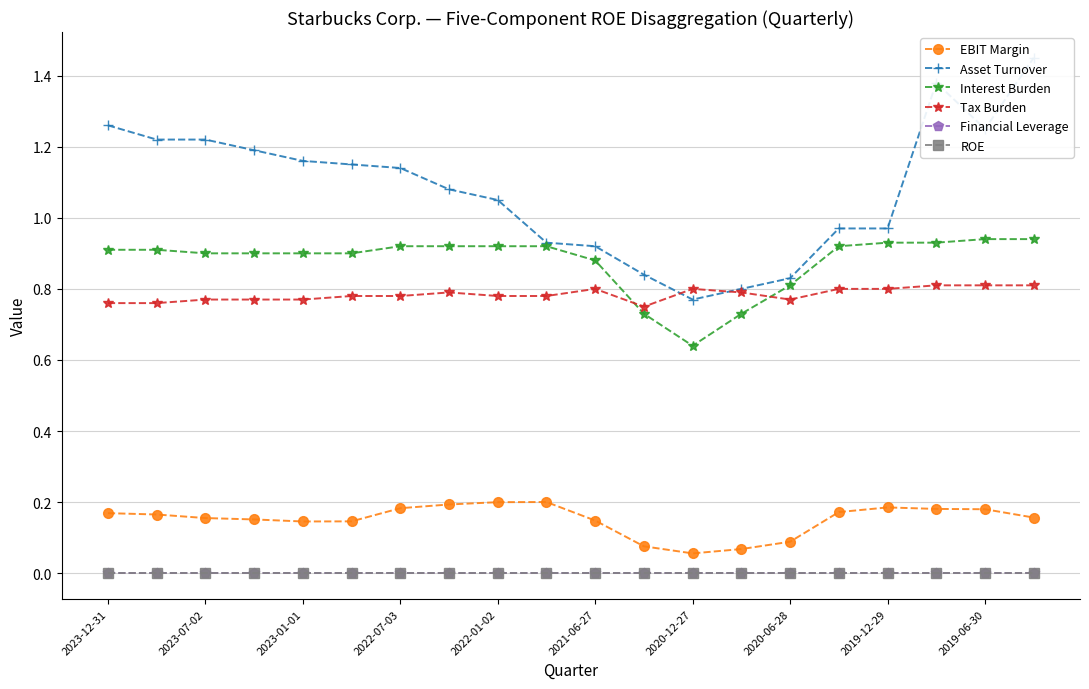

True or false: ROE has more than 2 interior local peaks.

False